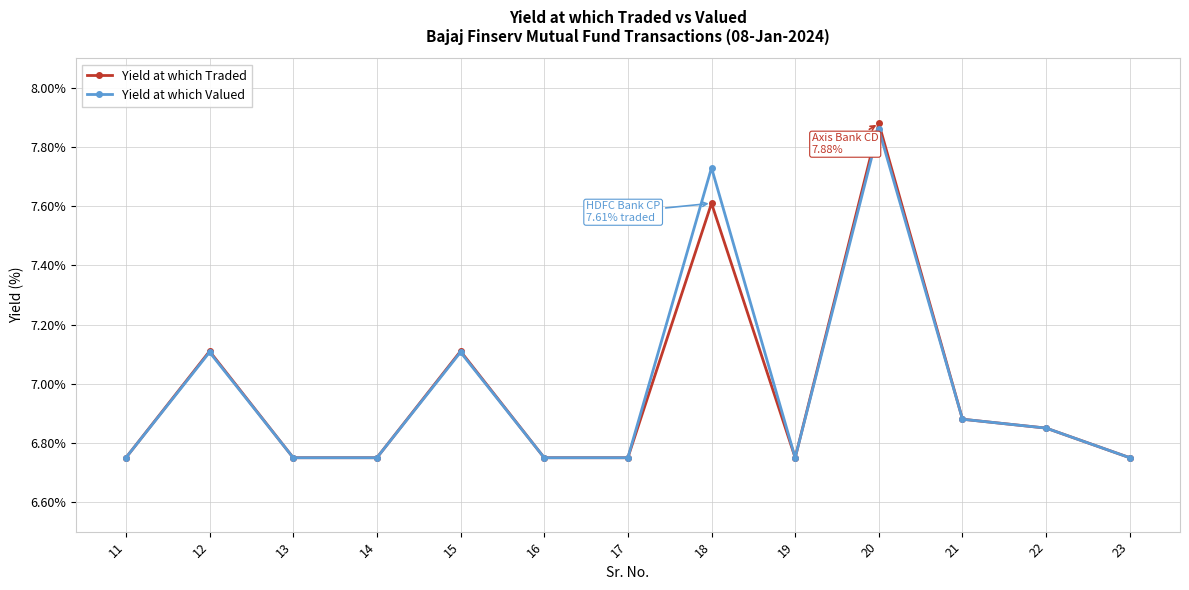

What is the difference between the Yield at which Traded values at 22 and 20?

1.0